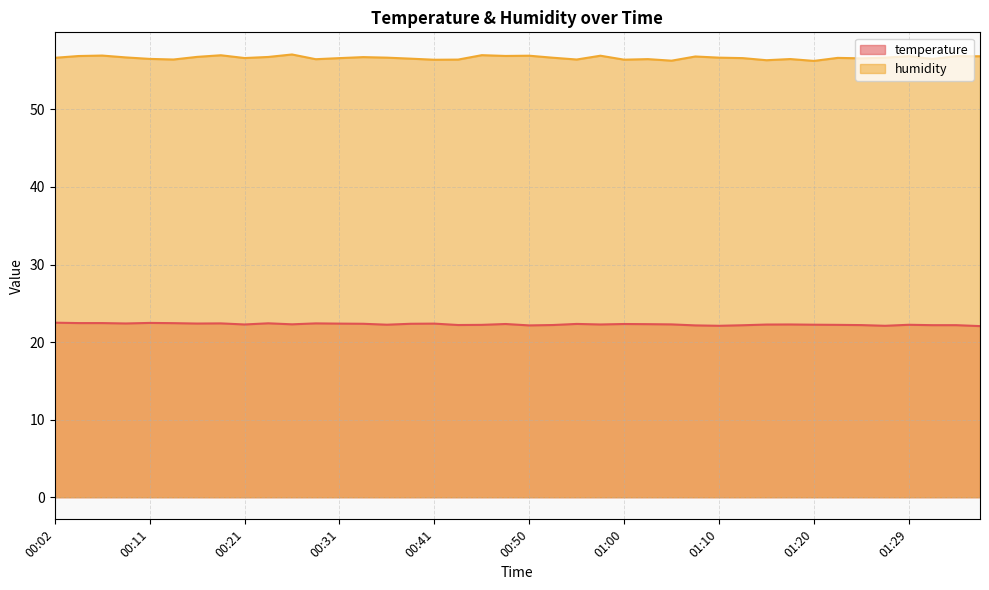

True or false: temperature and humidity cross at least once.

False